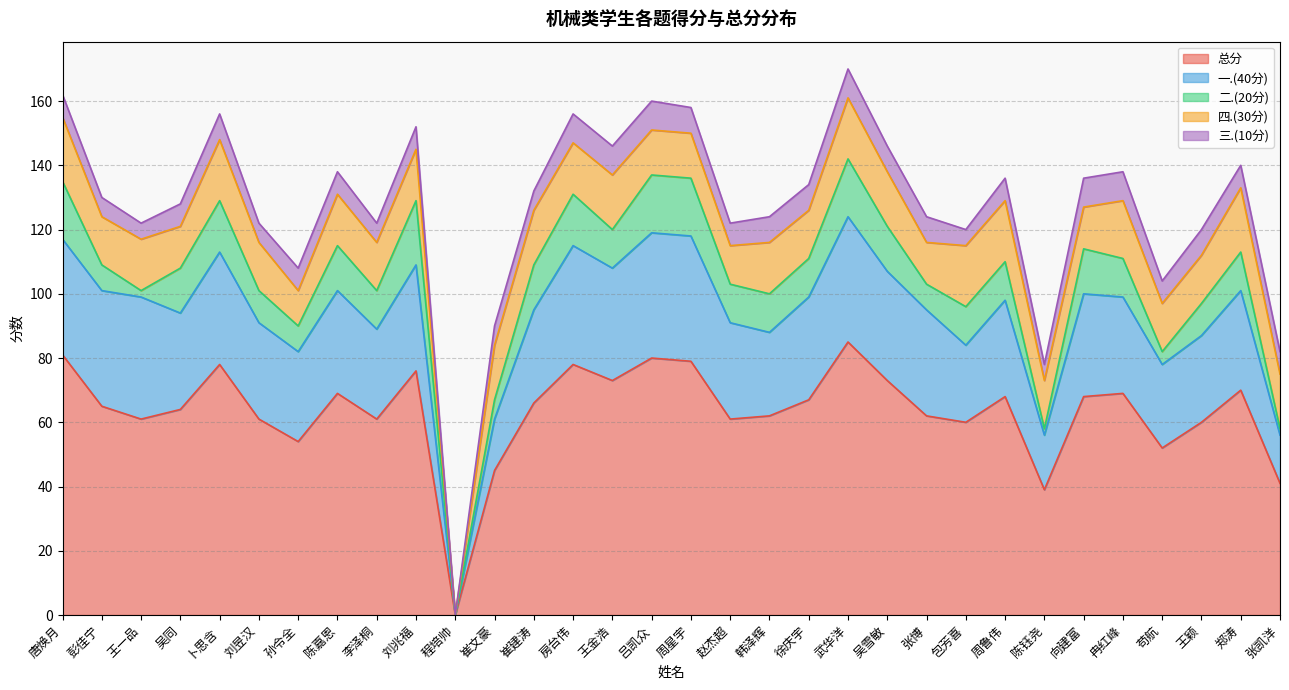

True or false: 一.(40分) has a value of 6 at 王颖.

False